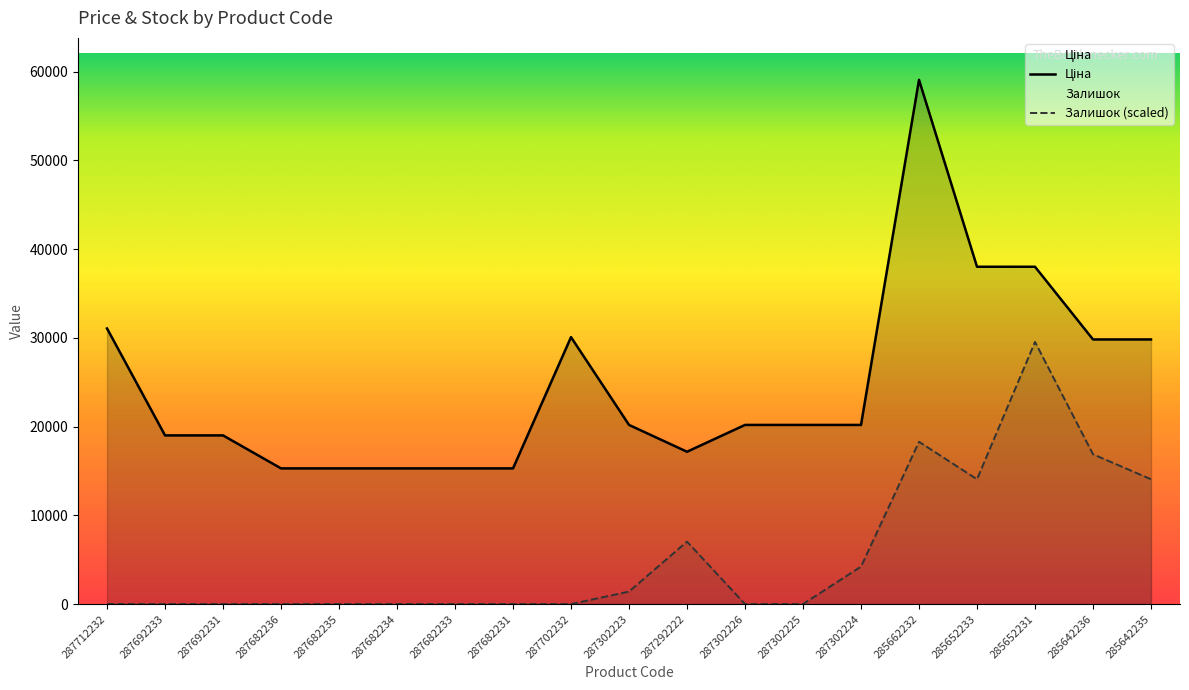

What is the total value across all series at 287692233?

19005.7